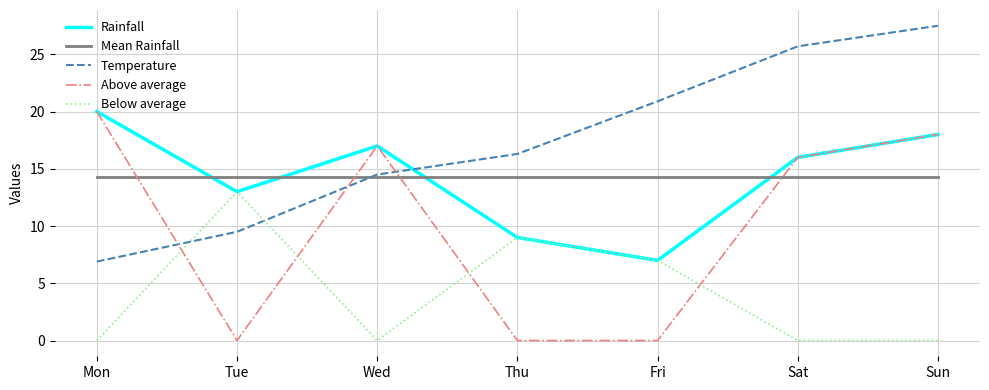

True or false: Below average and Above average cross at least once.

True